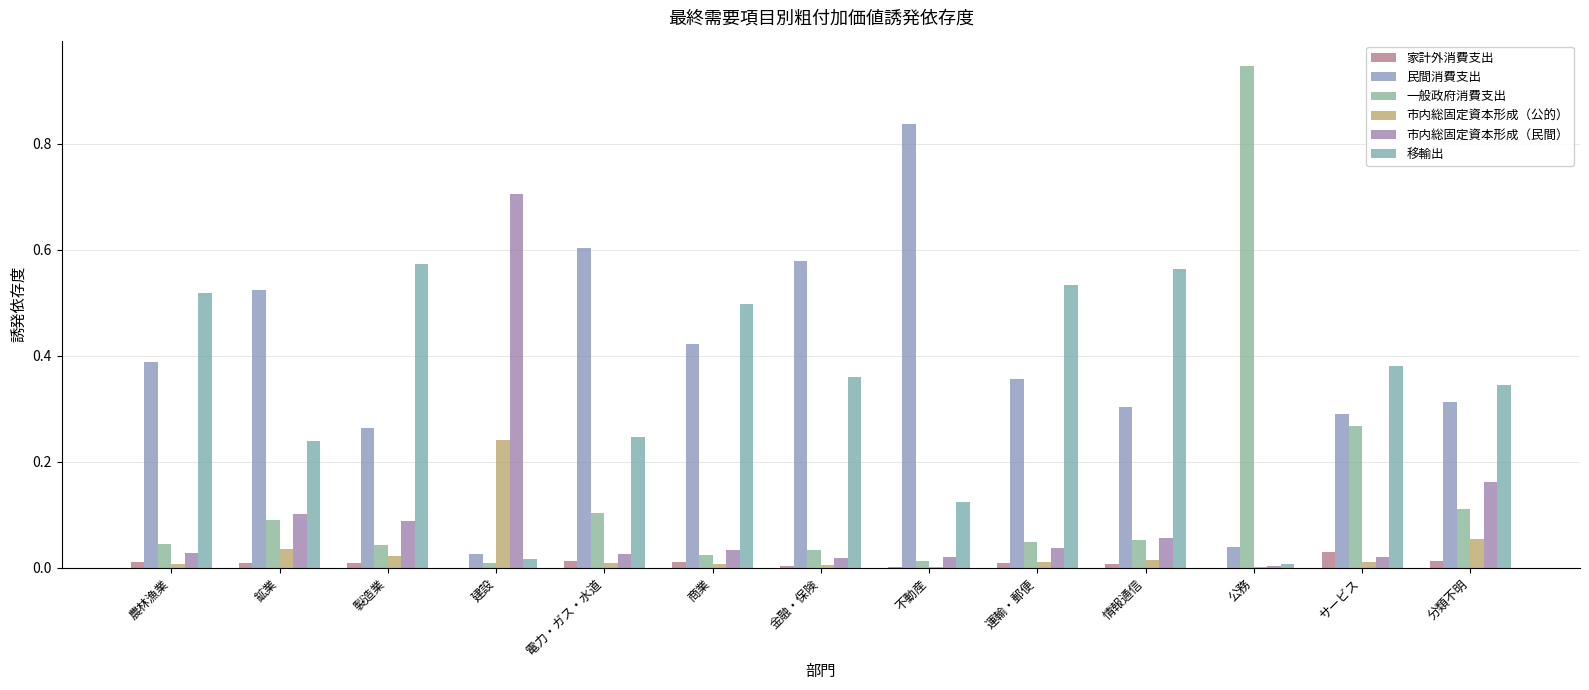

At how many categories does at least one series exceed 0?

13